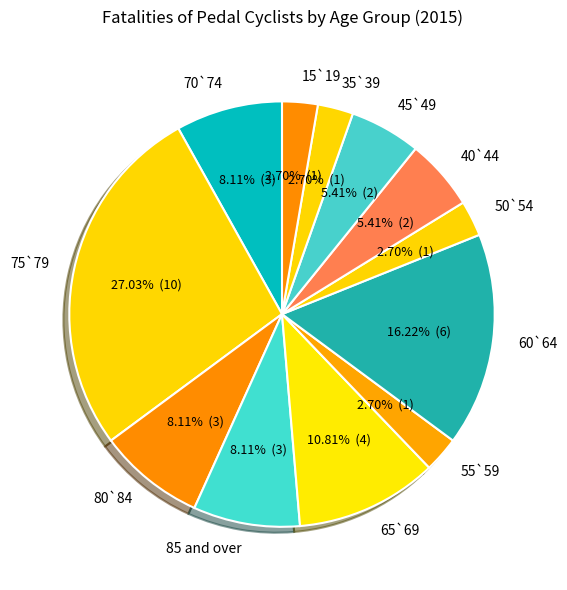

How many segments does this pie chart have?

12